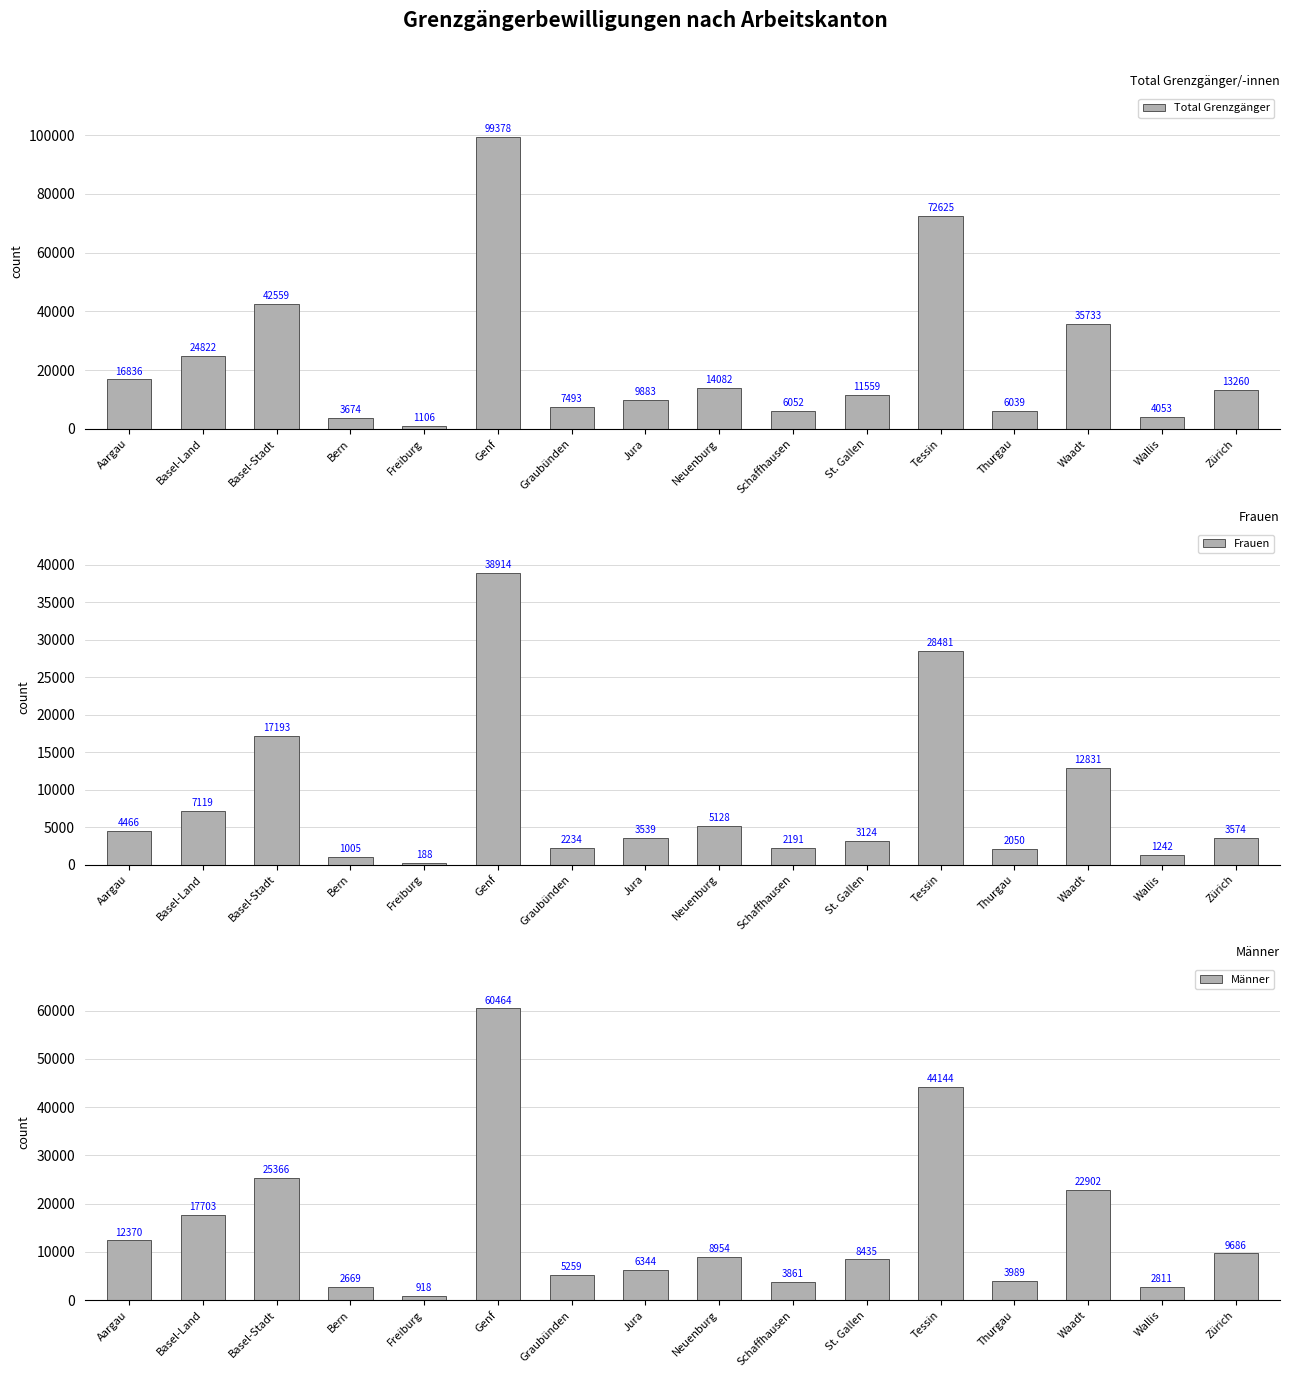

List the series in order of their overall mean, highest first.

Total Grenzgänger, Männer, Frauen